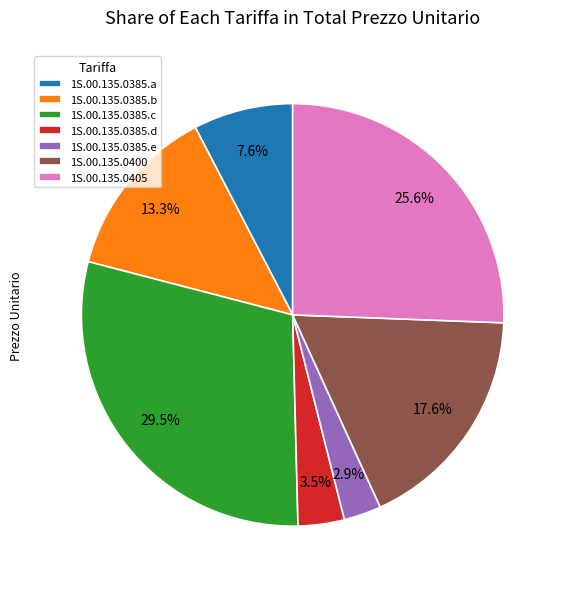

Which category has the biggest portion of the pie?

1S.00.135.0385.c